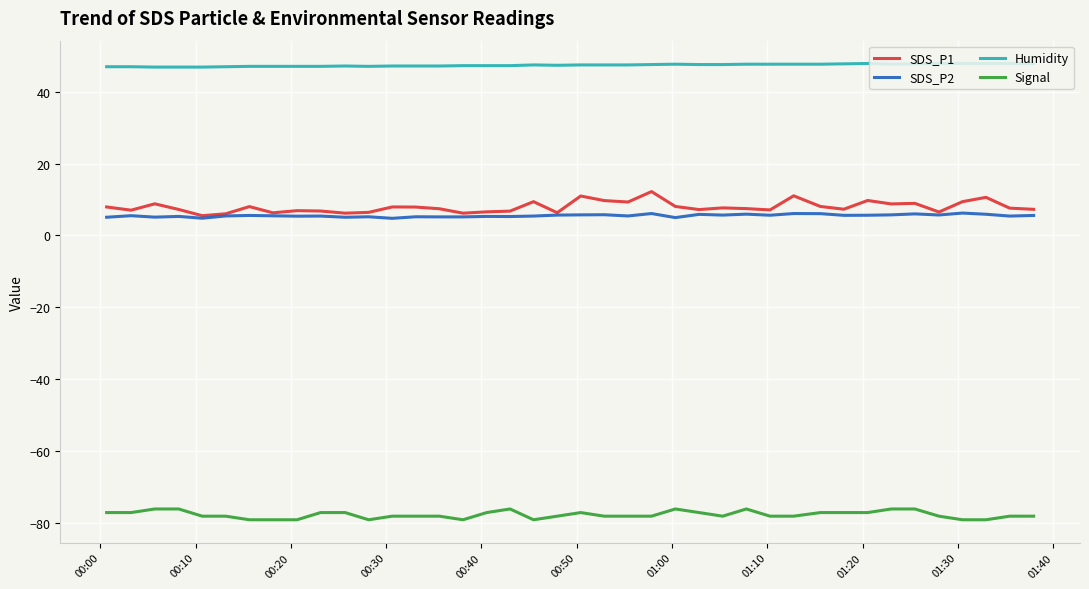

True or false: SDS_P1 and Humidity intersect in this chart.

False